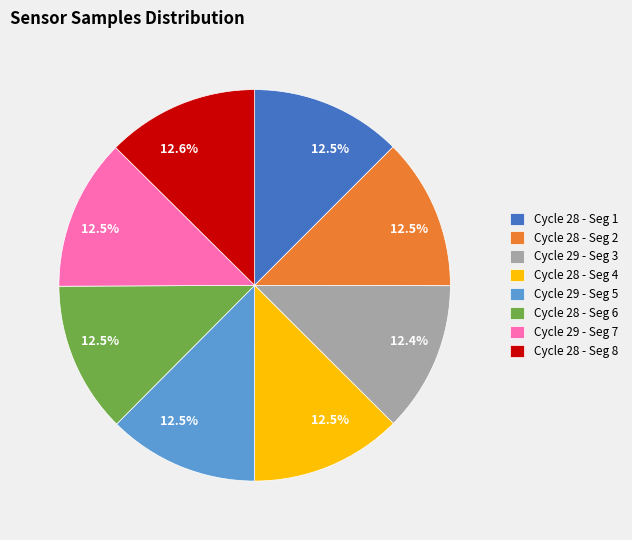

Does any single category account for the majority?

No